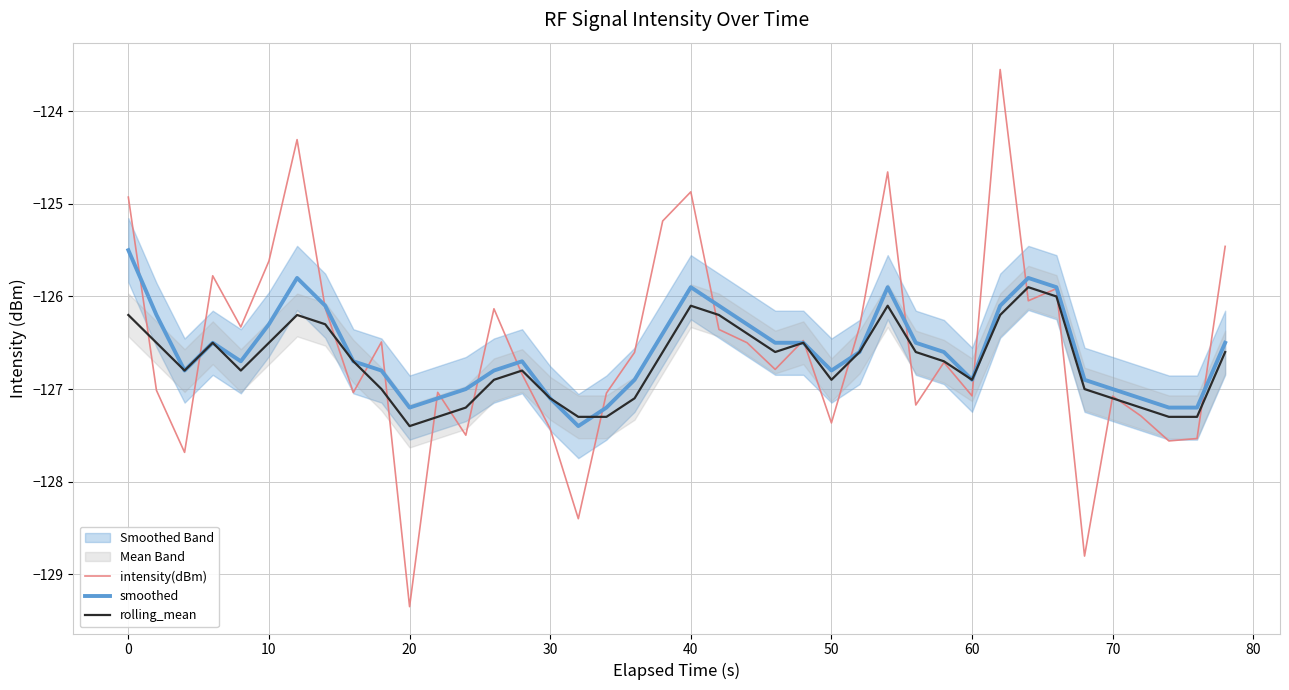

The value of rolling_mean at 60 is -126.9. True or false?

True